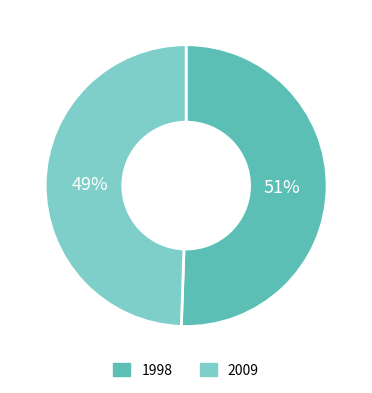

Does 1998 account for over 50% of the chart?

Yes